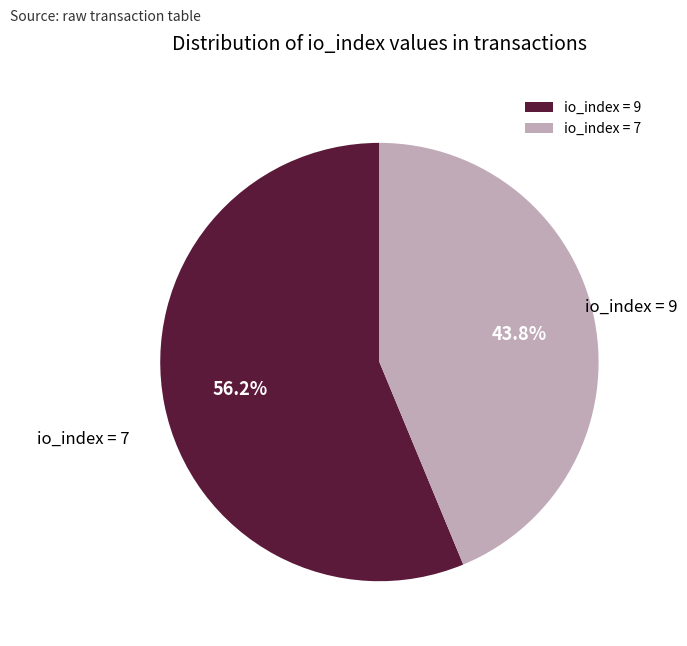

Which slice is the smallest?

io_index=7